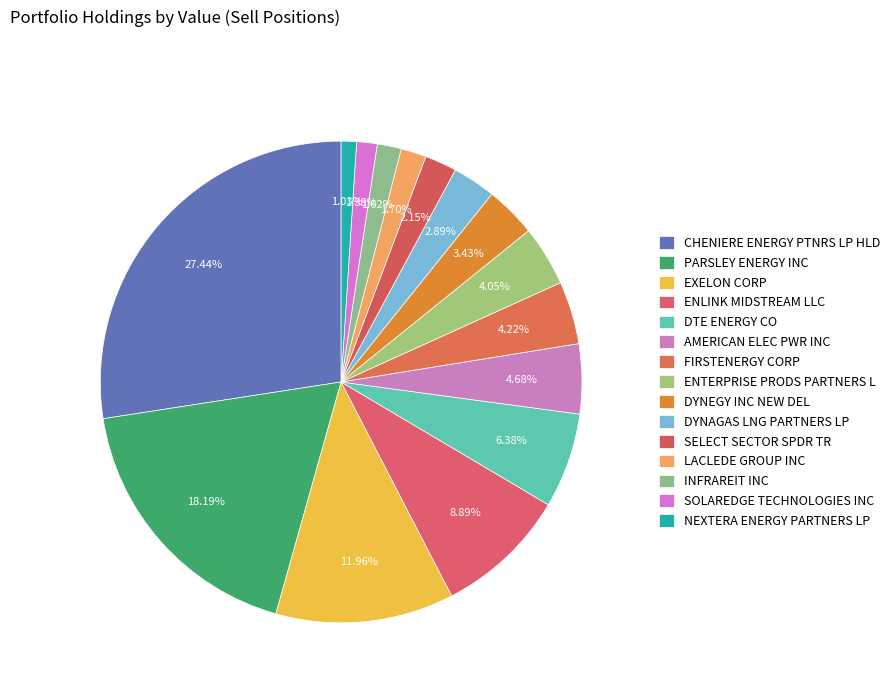

How many segments does this pie chart have?

15